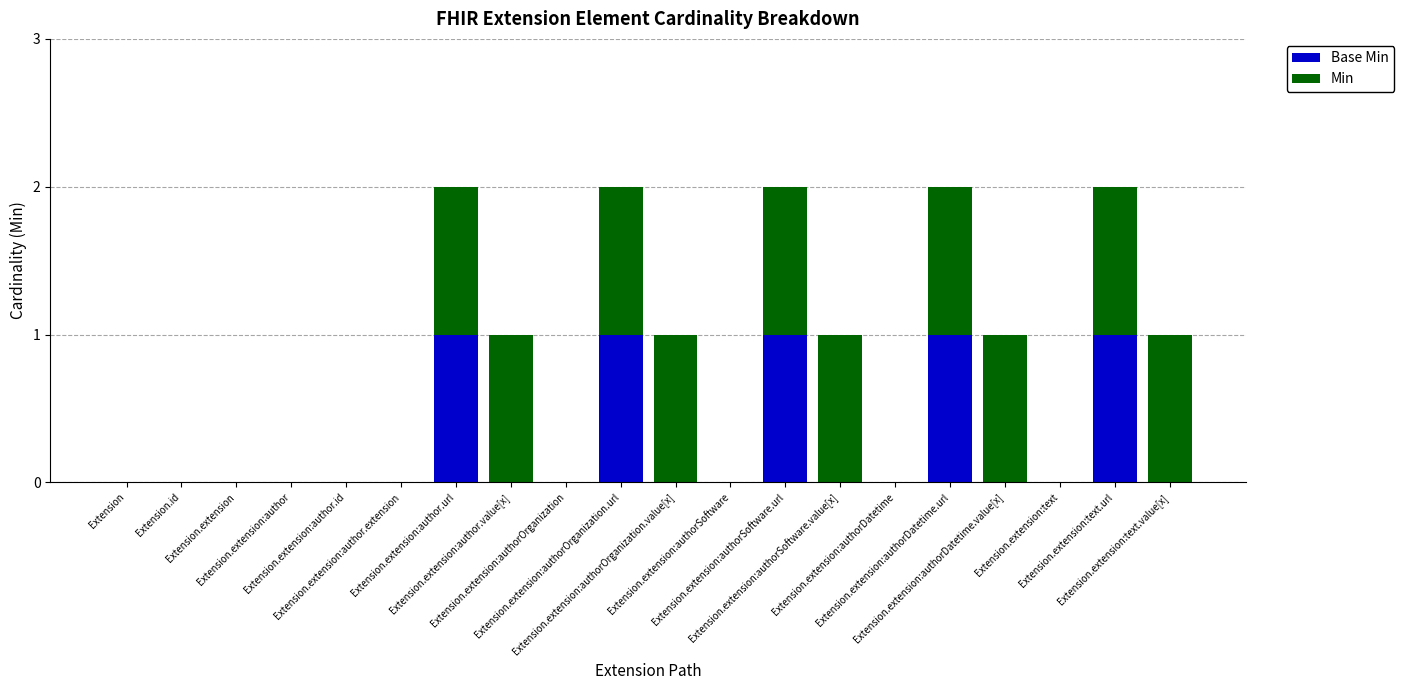

True or false: Min has a value of 2 at Extension.extension:text.url.

False